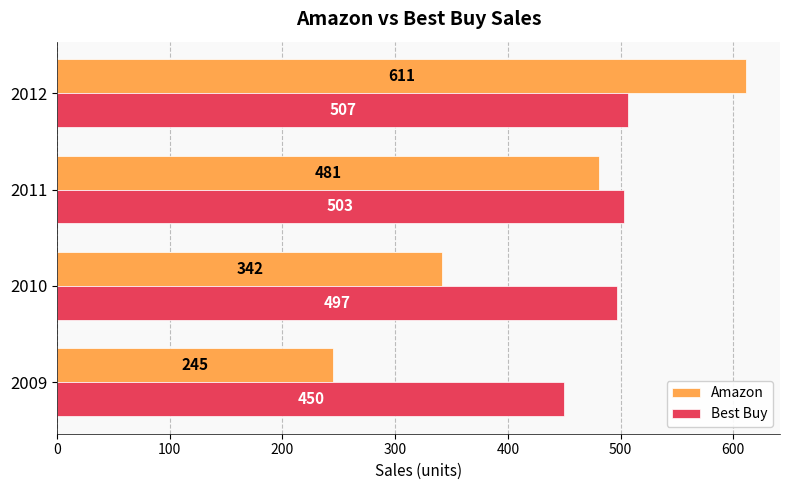

List the labels in order of Amazon value, largest first.

2012, 2011, 2010, 2009